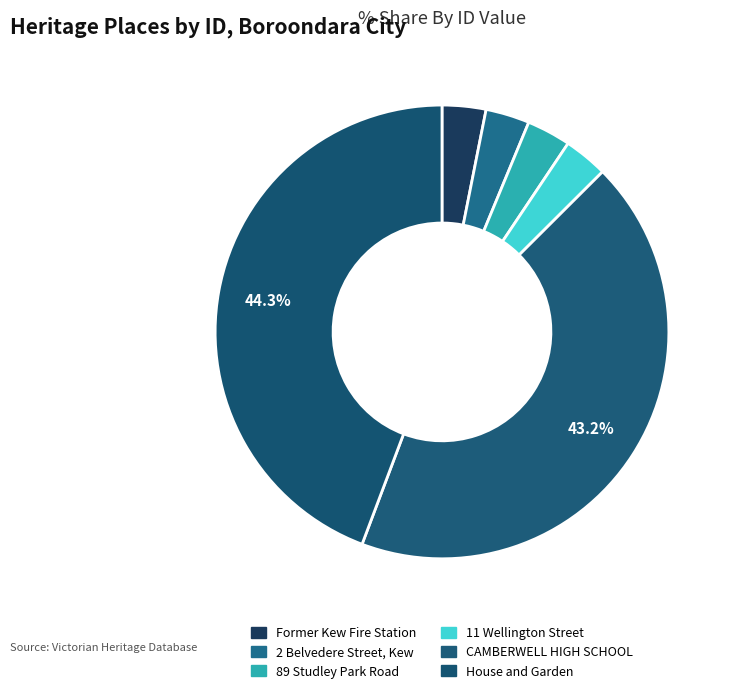

Which has a higher value, Former Kew Fire Station or 89 Studley Park Road?

89 Studley Park Road